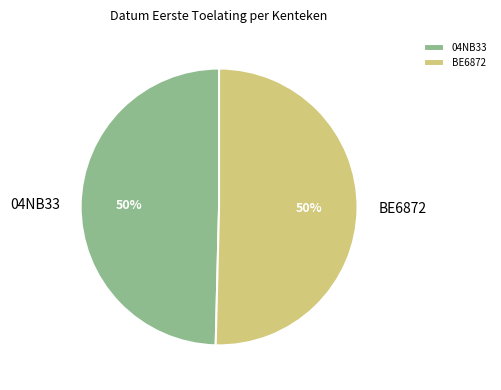

Combined, do BE6872 and 04NB33 account for over 50%?

Yes